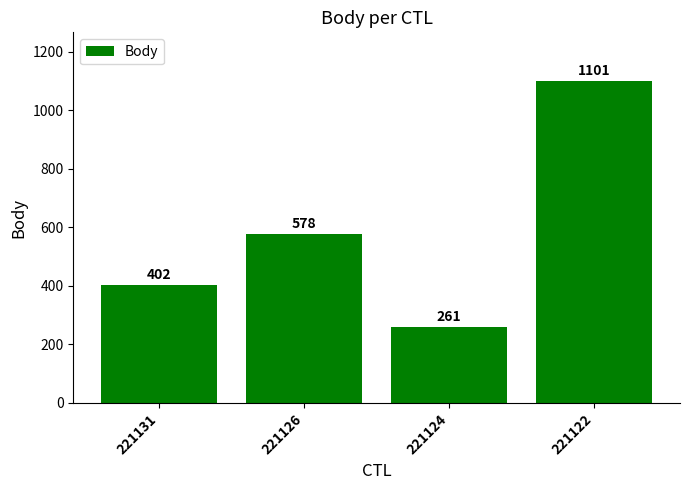

The chart shows a value of 578 at 221126. True or false?

True